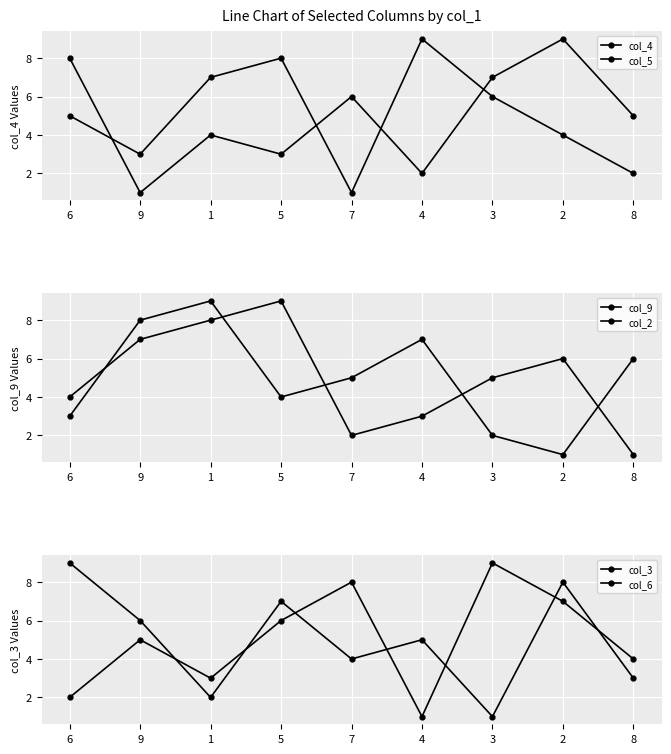

What is the difference between the col_2 values at 6 and 5?

5